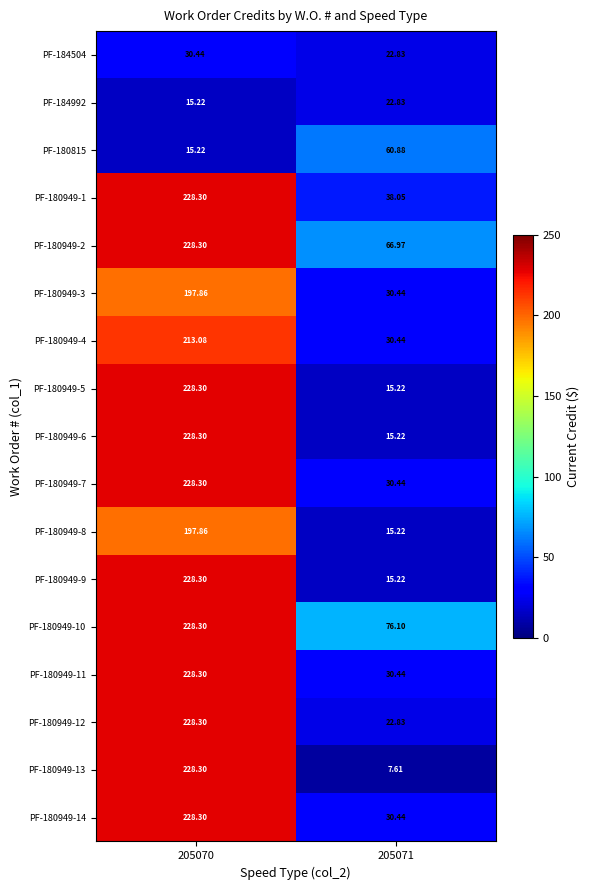

Which series has the widest spread of values?

PF-180949-13